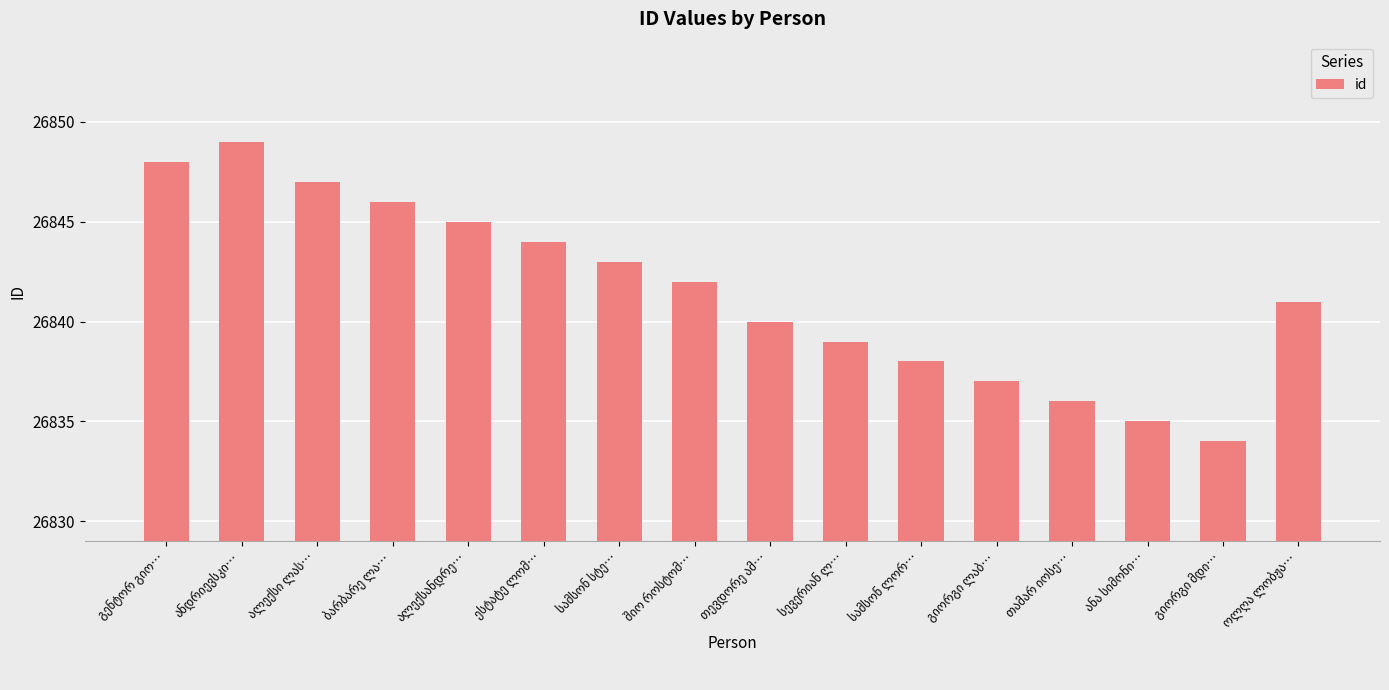

What is the value of the 6th bar from the left?

26844